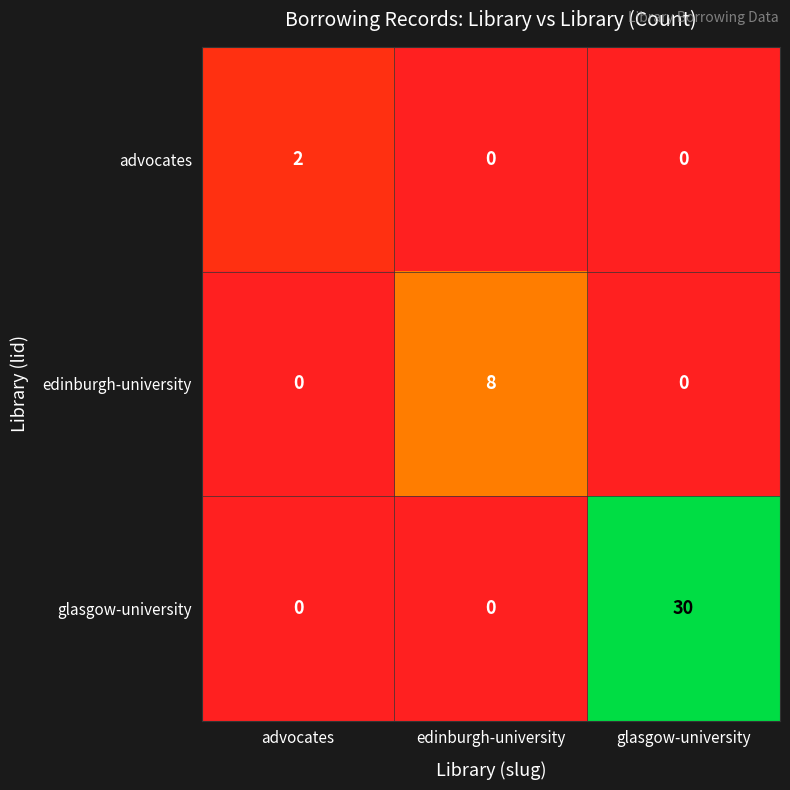

Rank the series by their average value, from highest to lowest.

glasgow-university, edinburgh-university, advocates